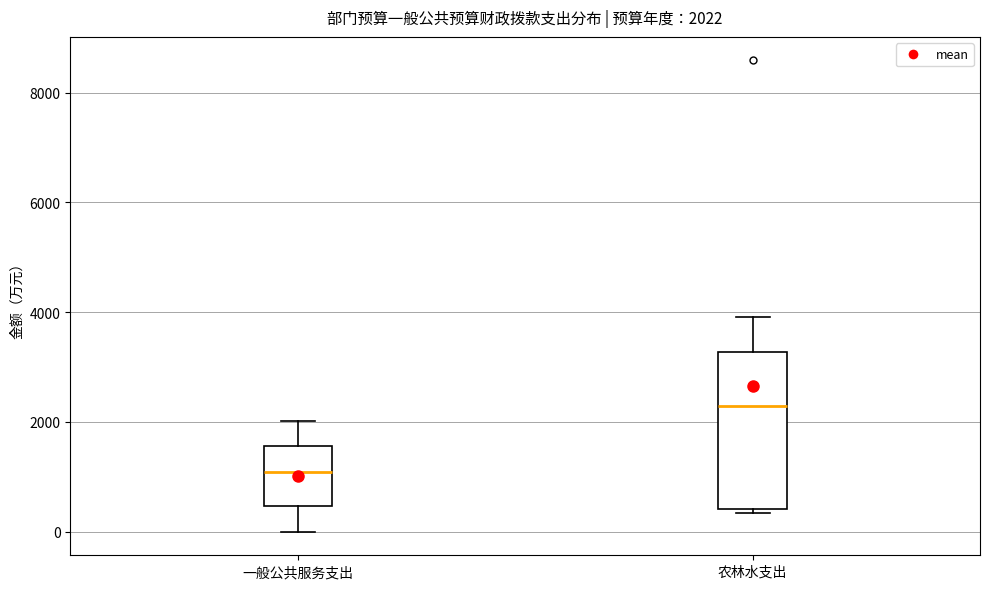

Which box's median line is the lowest?

一般公共服务支出